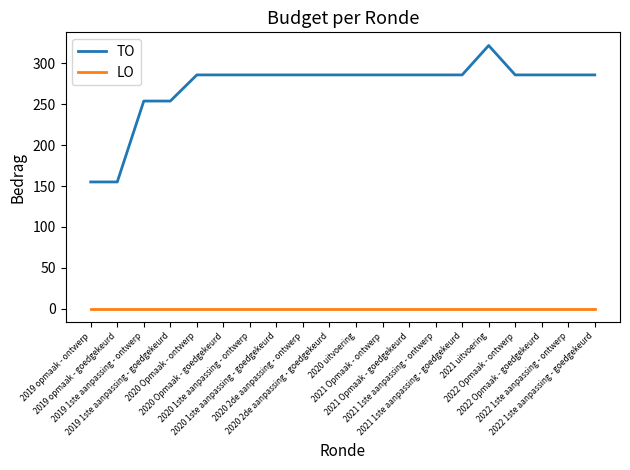

Which series has the widest spread of values?

TO